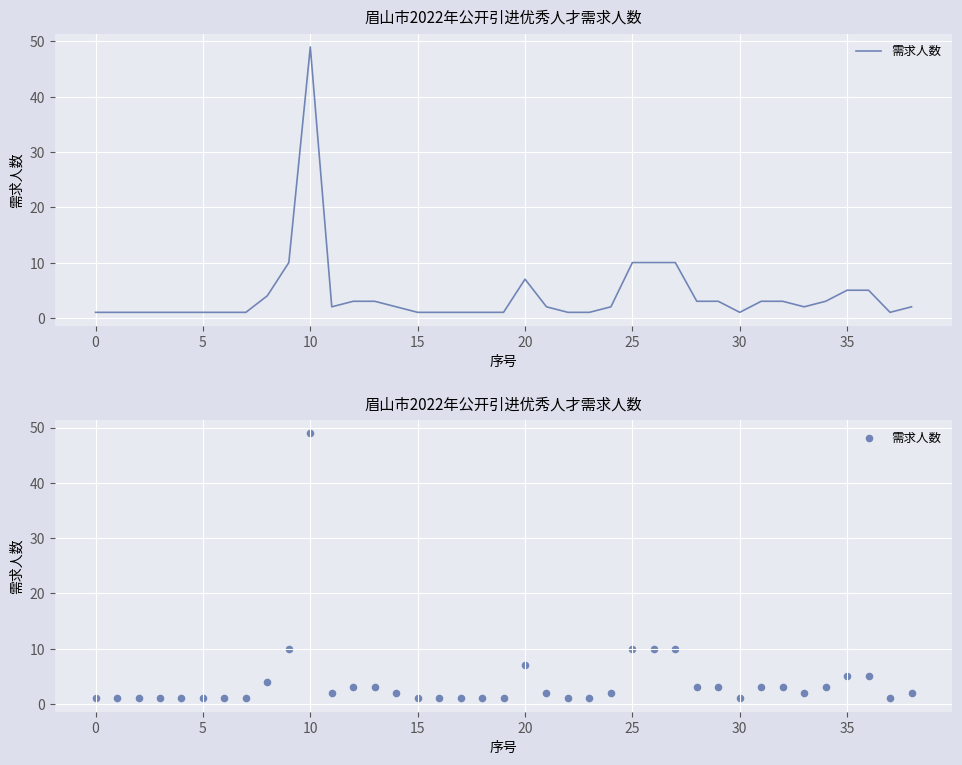

Which has a higher value, 10 or 15?

10